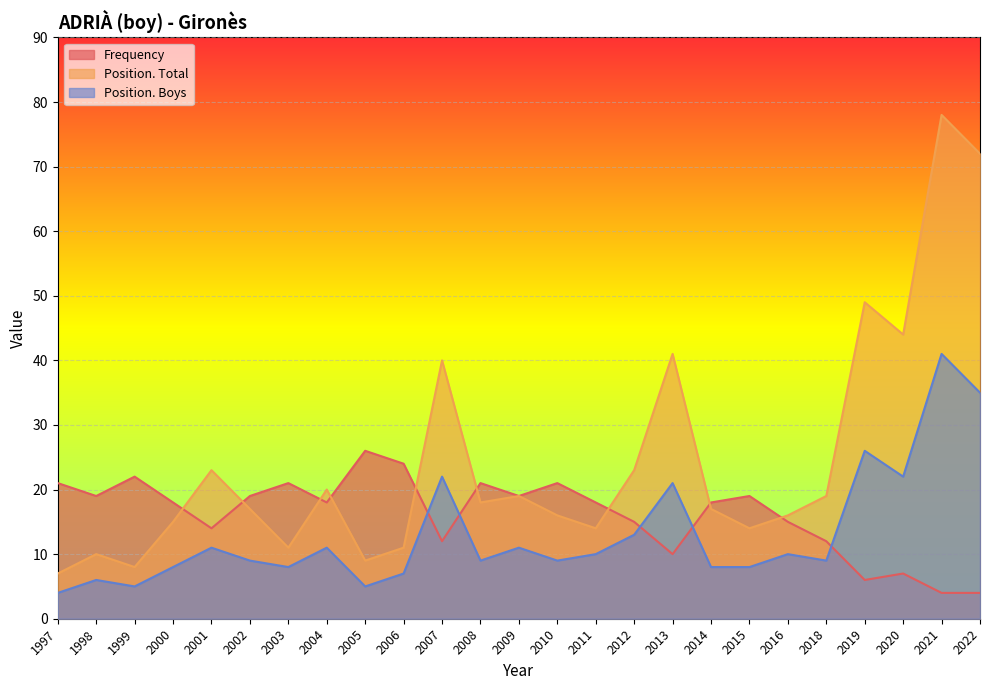

What is the difference between the maximum and second lowest values in the Frequency series?

22